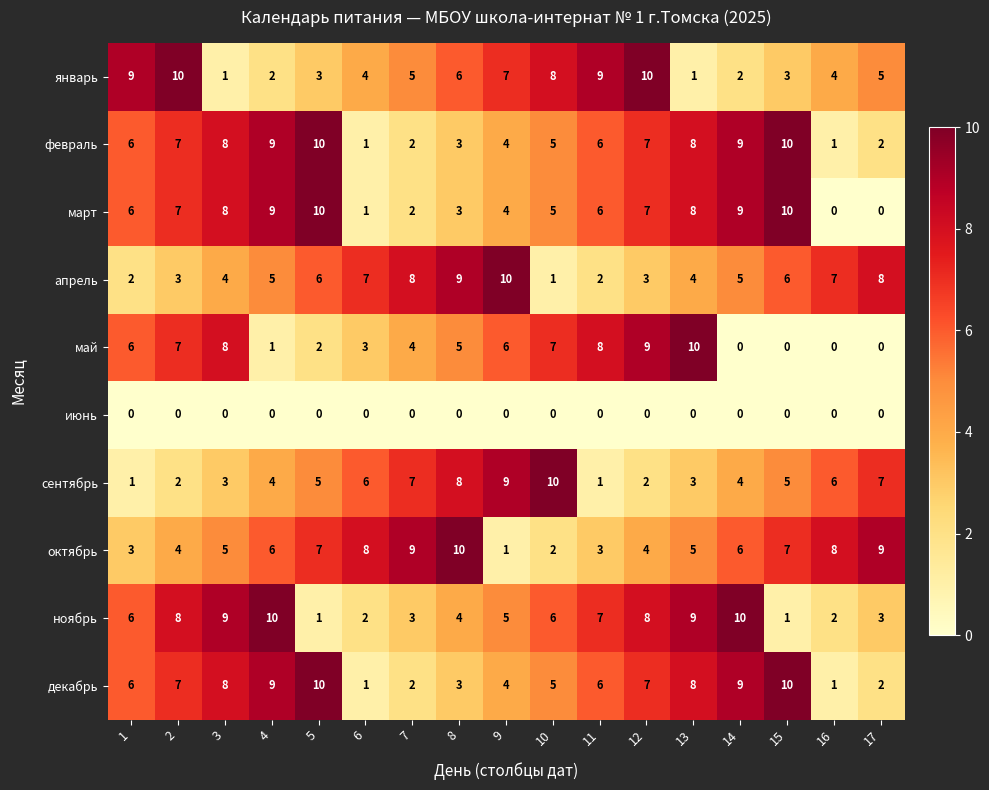

The value of март at 11 is 3. True or false?

False